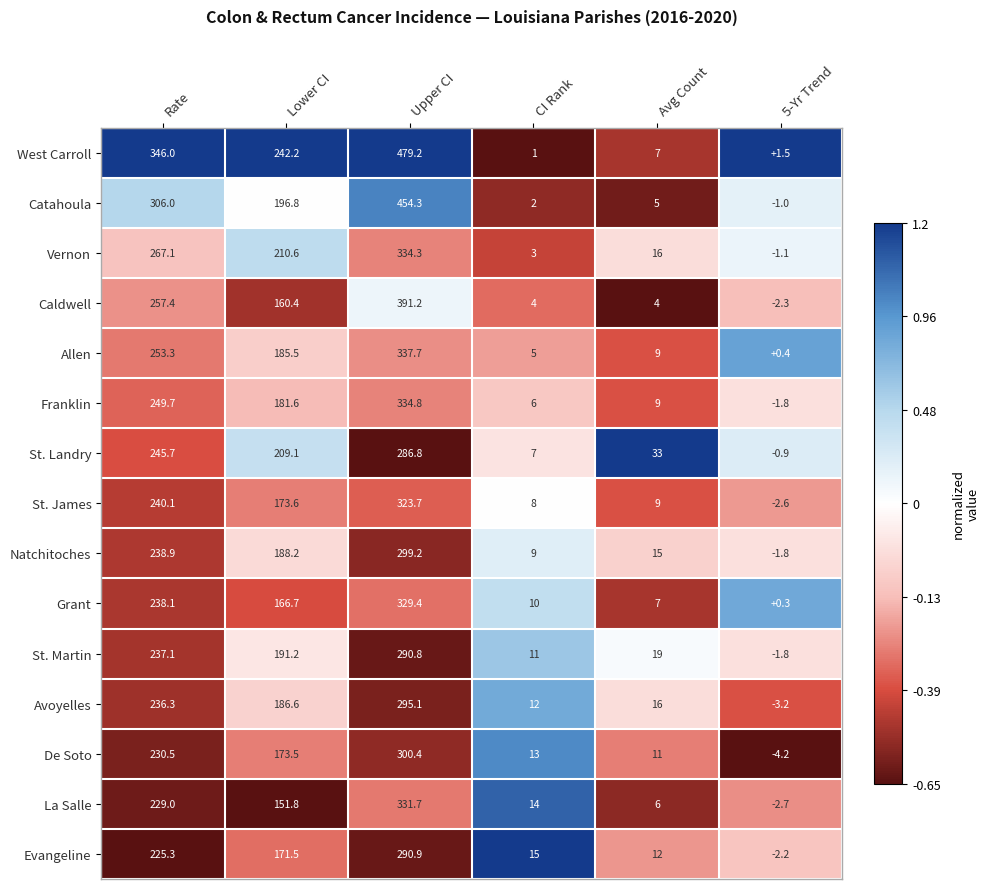

What is the difference between the highest and lowest values at Avg Count?

29.0